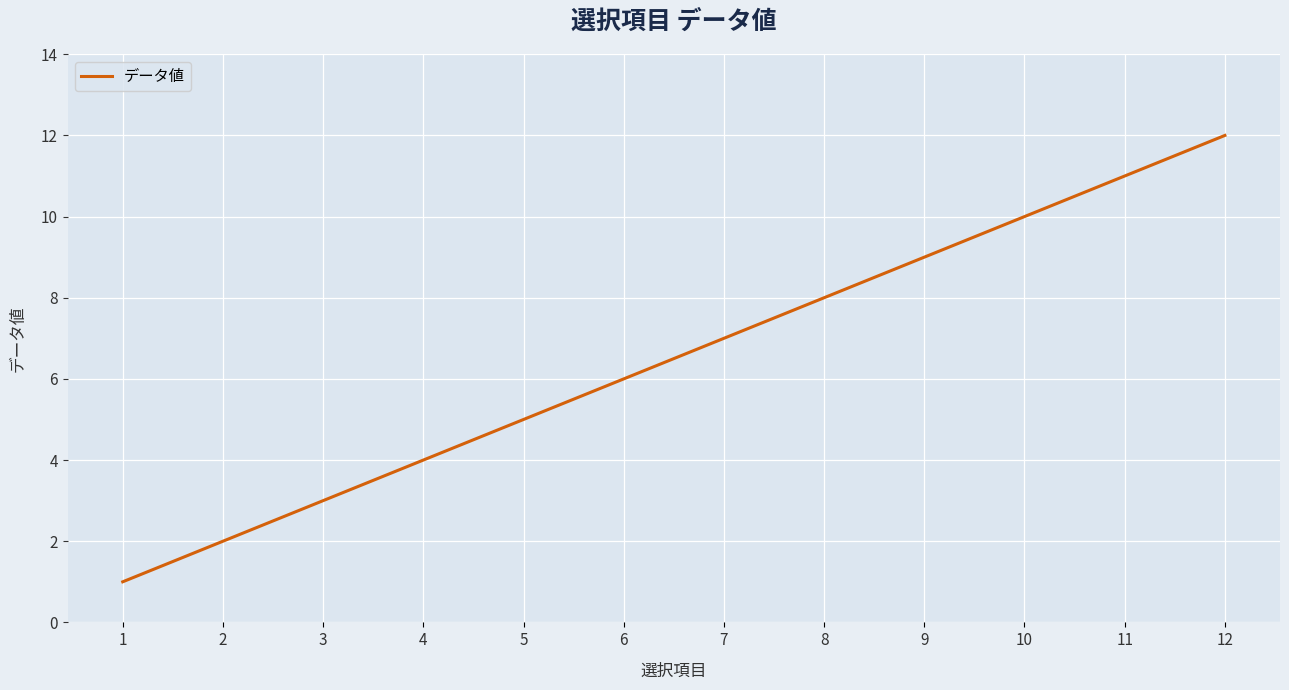

At which category does the chart reach its minimum across all series?

1